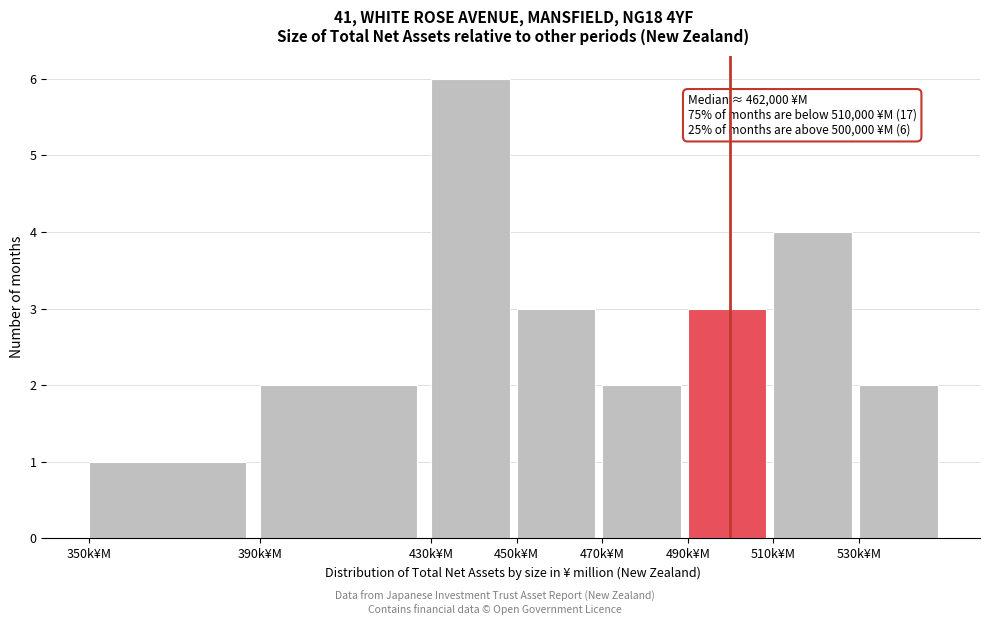

Reading right to left, what are all the values shown in this chart?

2	4	3	2	3	6	2	1